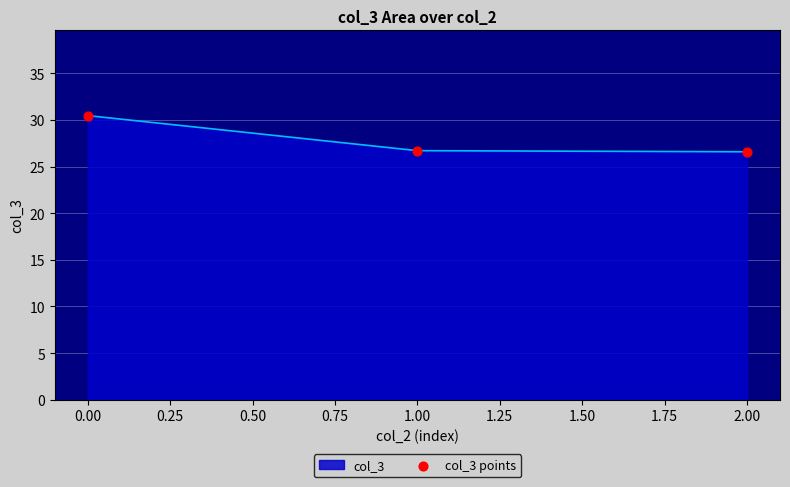

What is the ratio of the value at 1.00 to the value at 2.00?

1.0